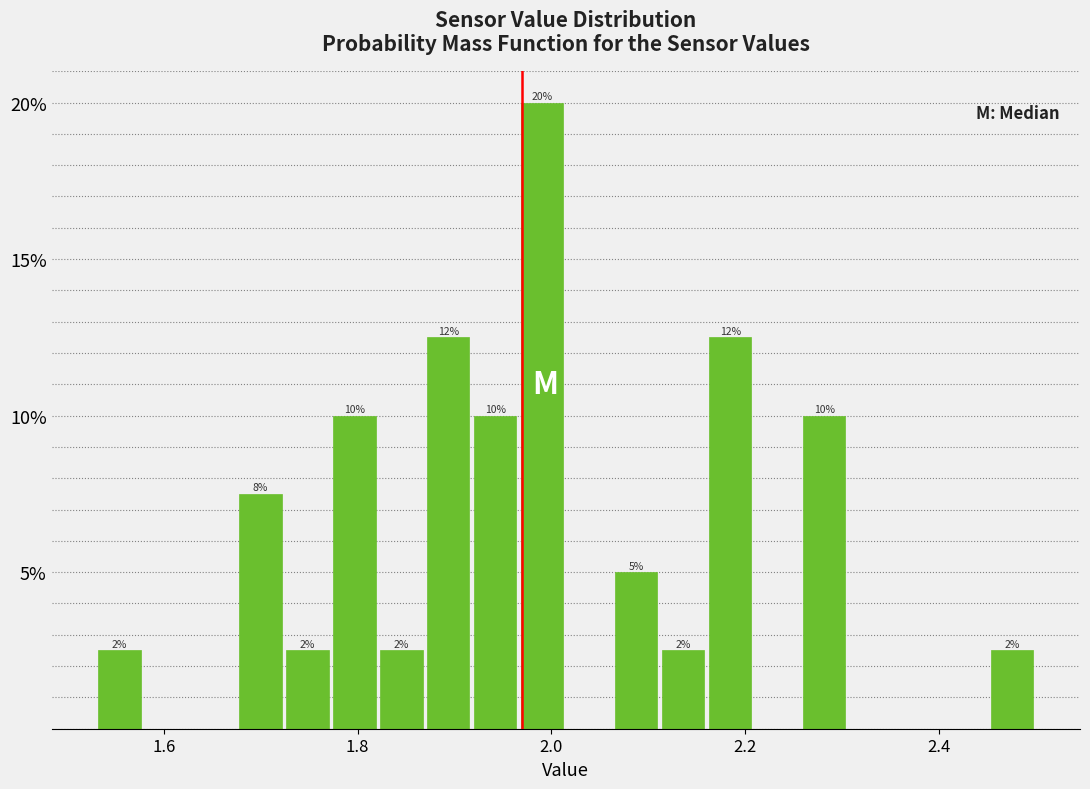

Read against the x-axis, roughly where is the centre of the tallest bar?

2.00